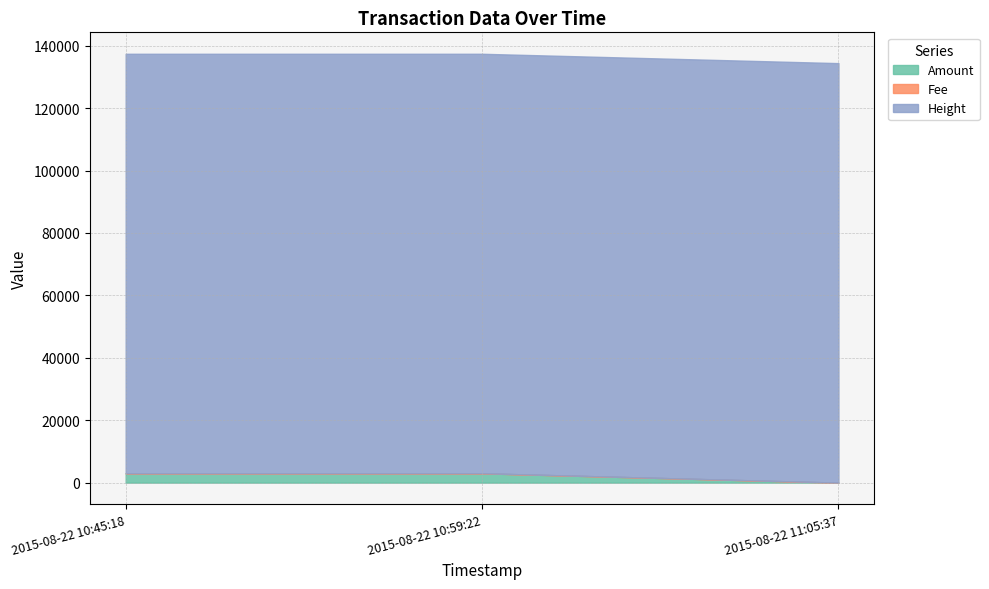

What is the average value of the Amount series?

2000